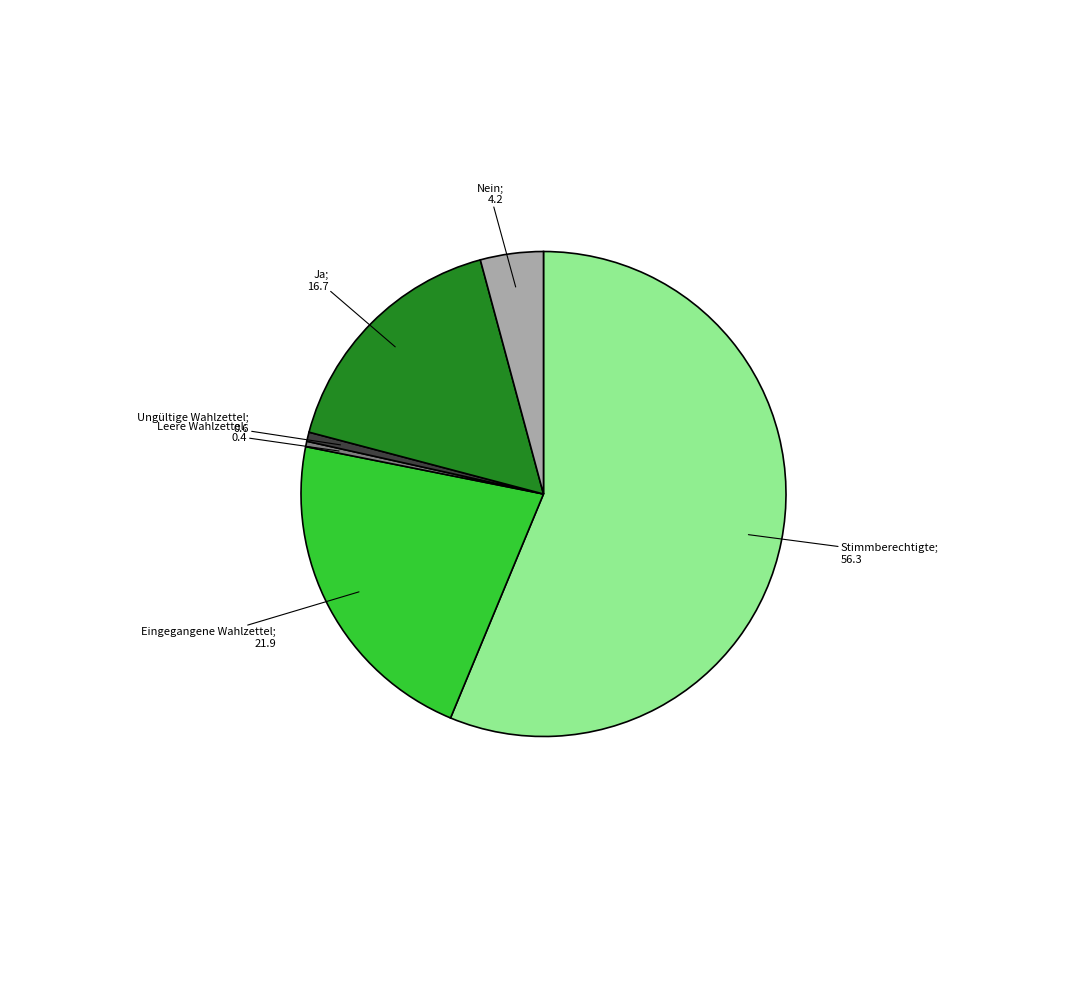

Is there any slice that represents more than half of the pie?

Yes